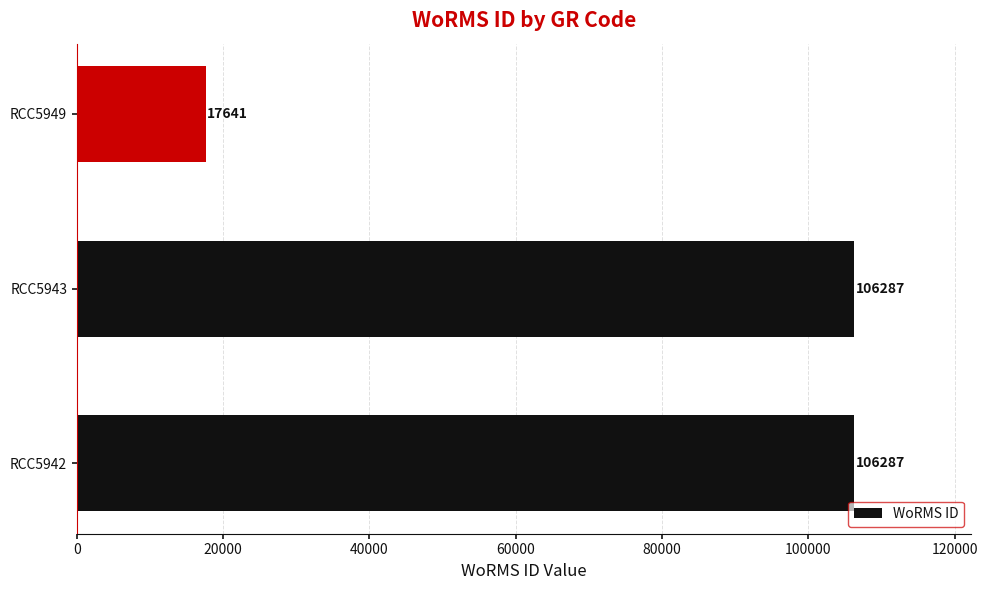

What is the difference between the values at RCC5949 and RCC5943?

88646